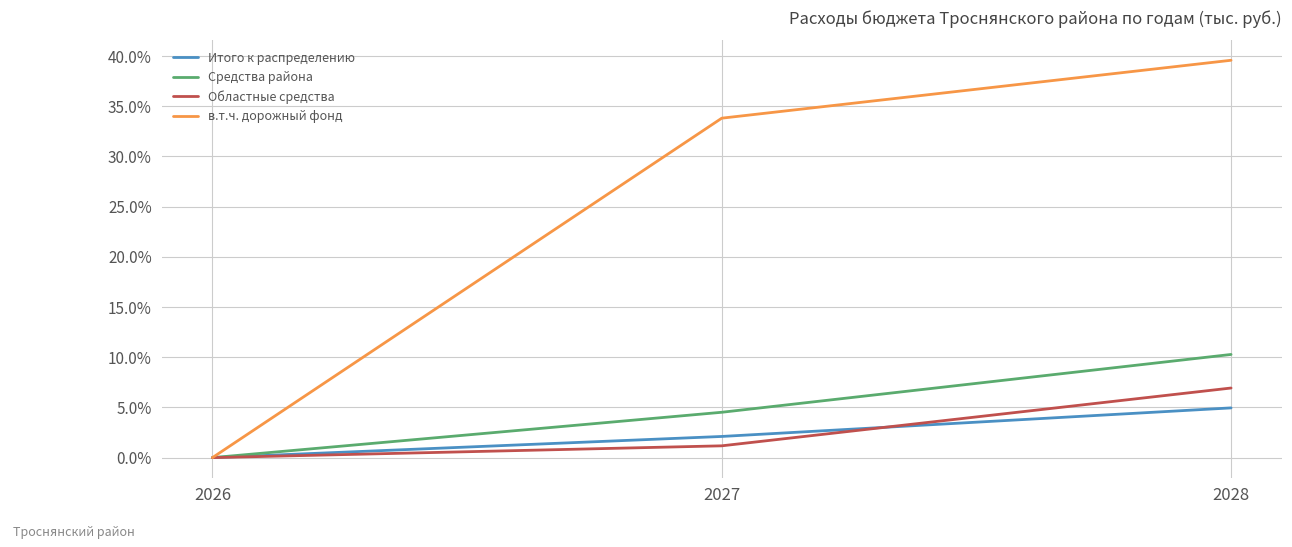

True or false: Средства района has a value of 0.0 at 2026.

True